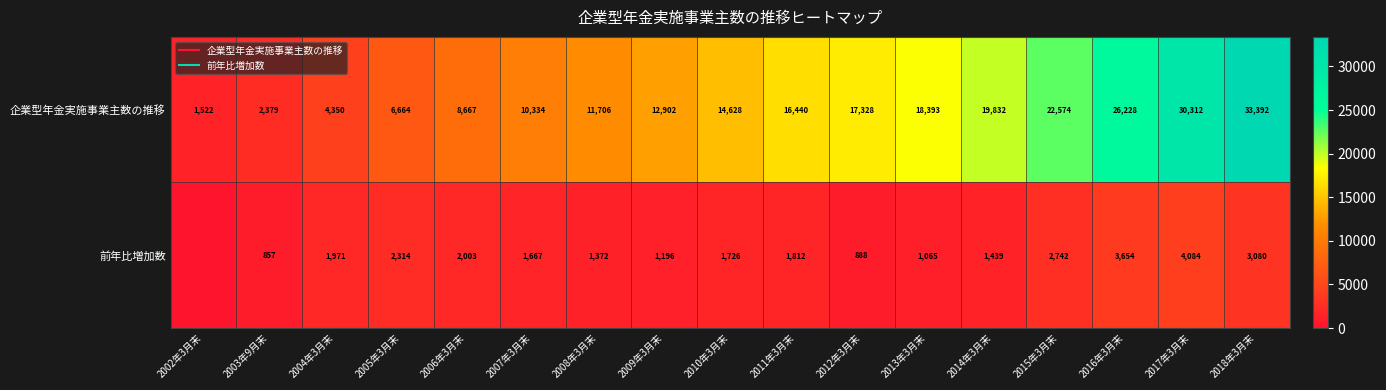

At which label is 前年比増加数 closest to 2042?

2006年3月末